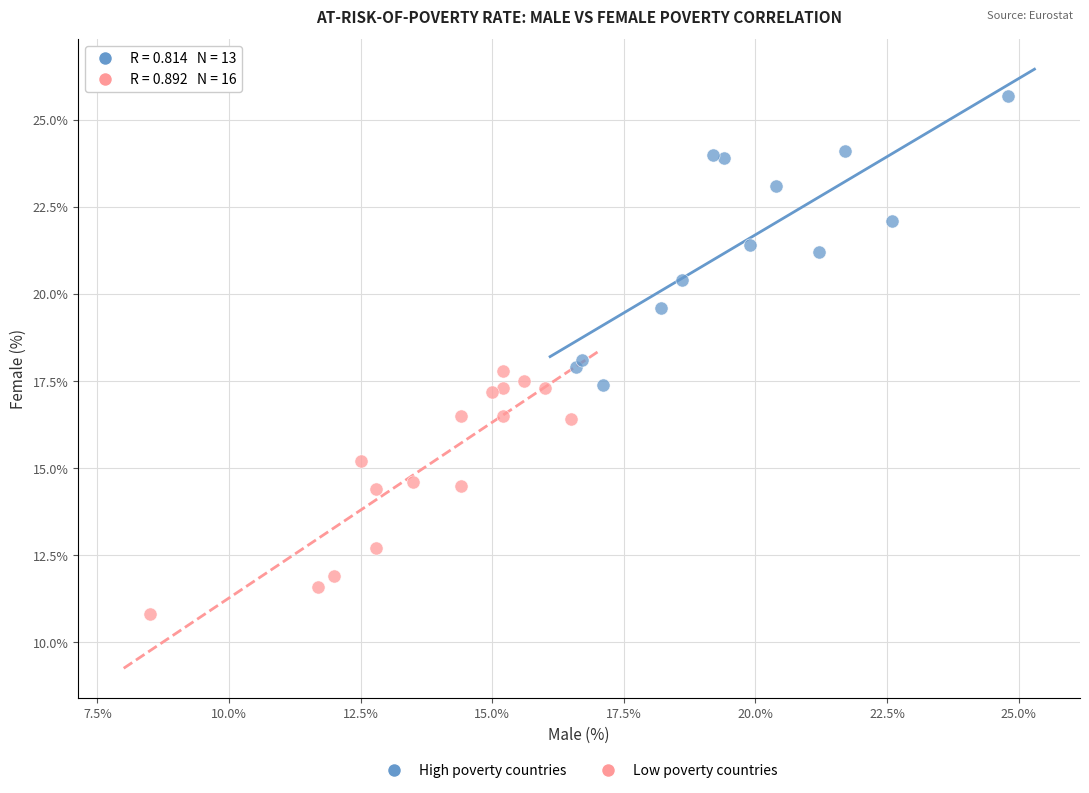

Which series reaches the maximum Y coordinate?

High poverty countries